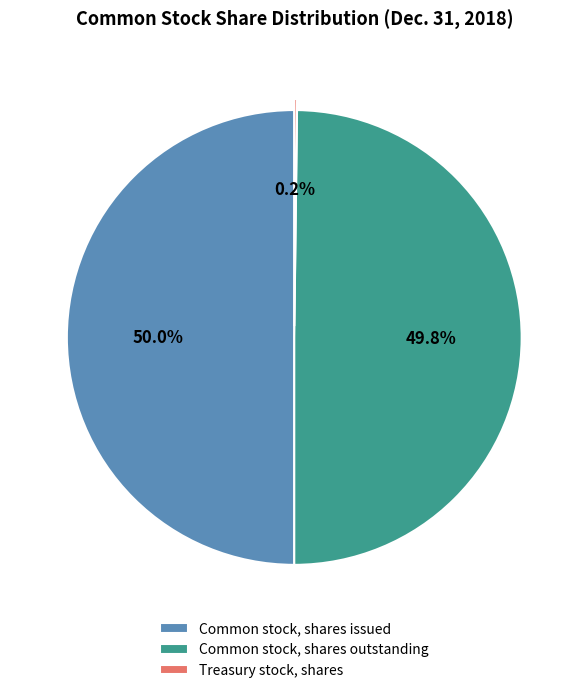

Approximately how many times larger is the value at Common stock, shares issued compared to Common stock, shares outstanding?

1.0